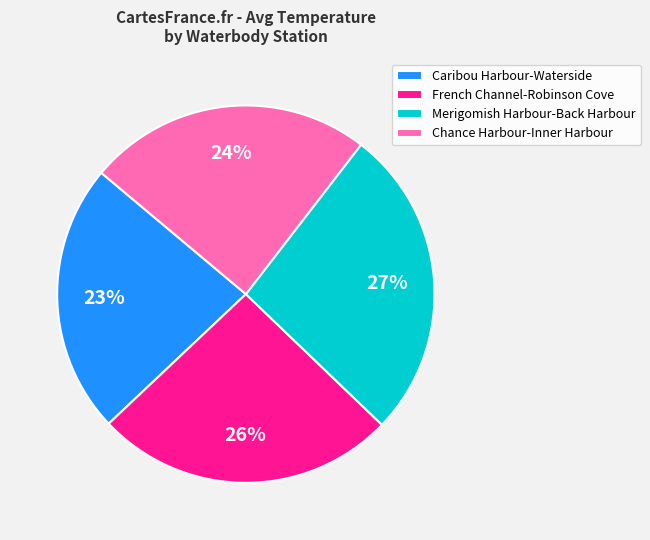

To the nearest percent, what is the difference between the largest and smallest slice percentages?

4%